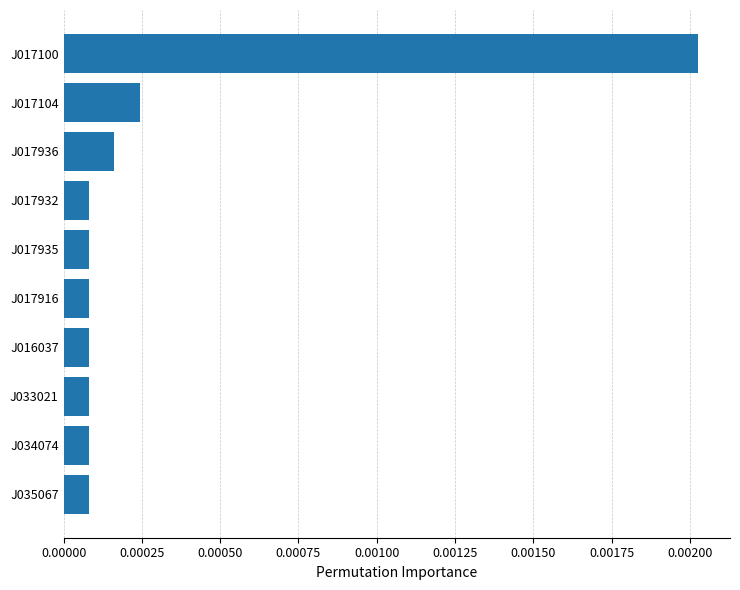

What position from the bottom is J017936?

8